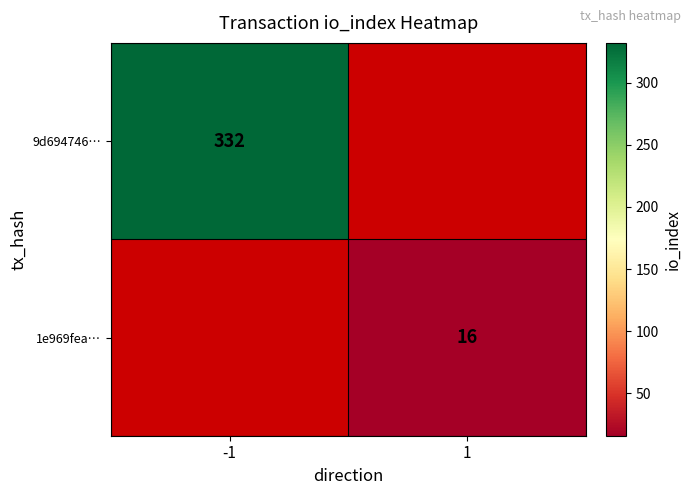

How many data points does each series have?

2